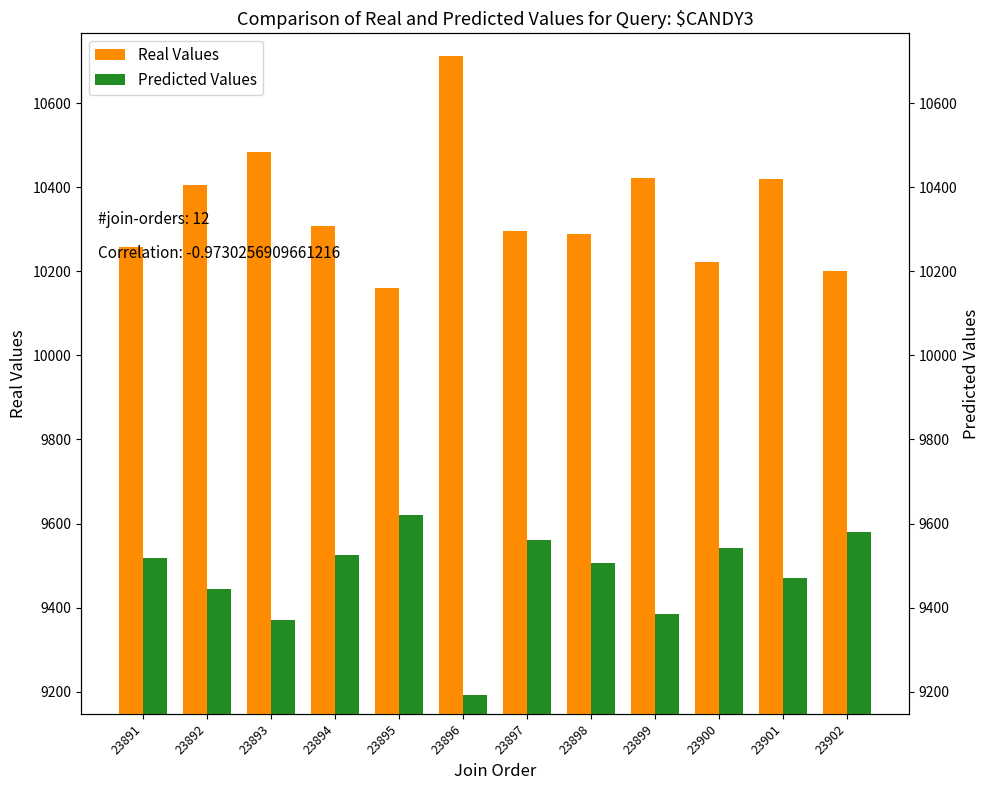

How many bars are there in each group?

2